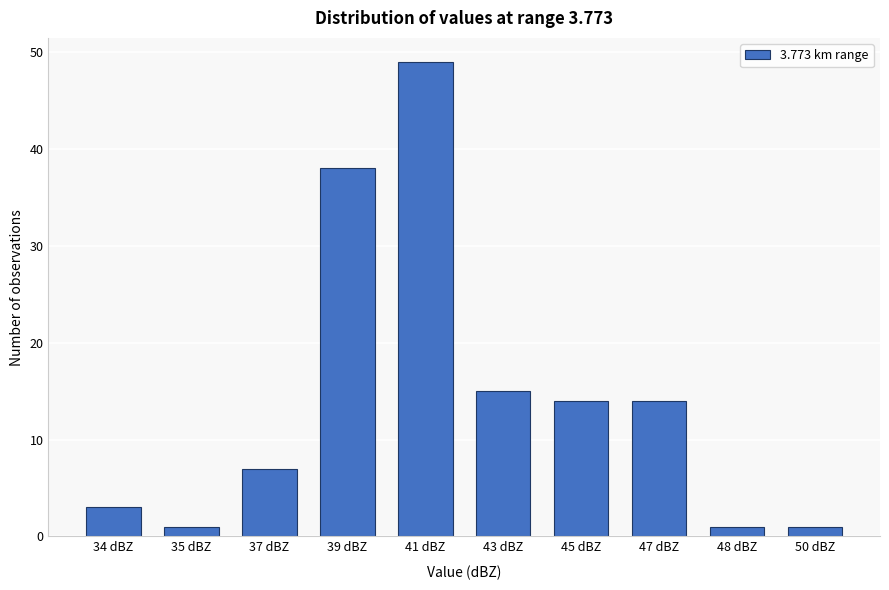

Reading right to left, what are all the values shown in this chart?

1	1	14	14	15	49	38	7	1	3